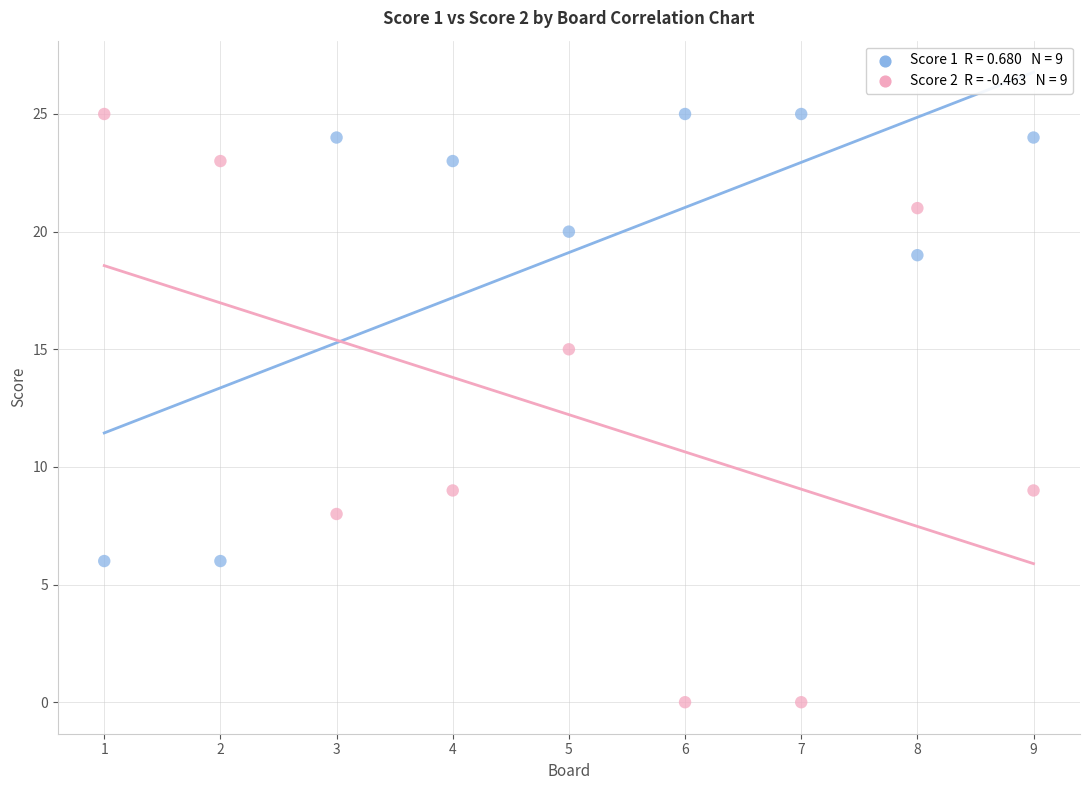

Across all data points, what is the range of X values (max minus min)?

8